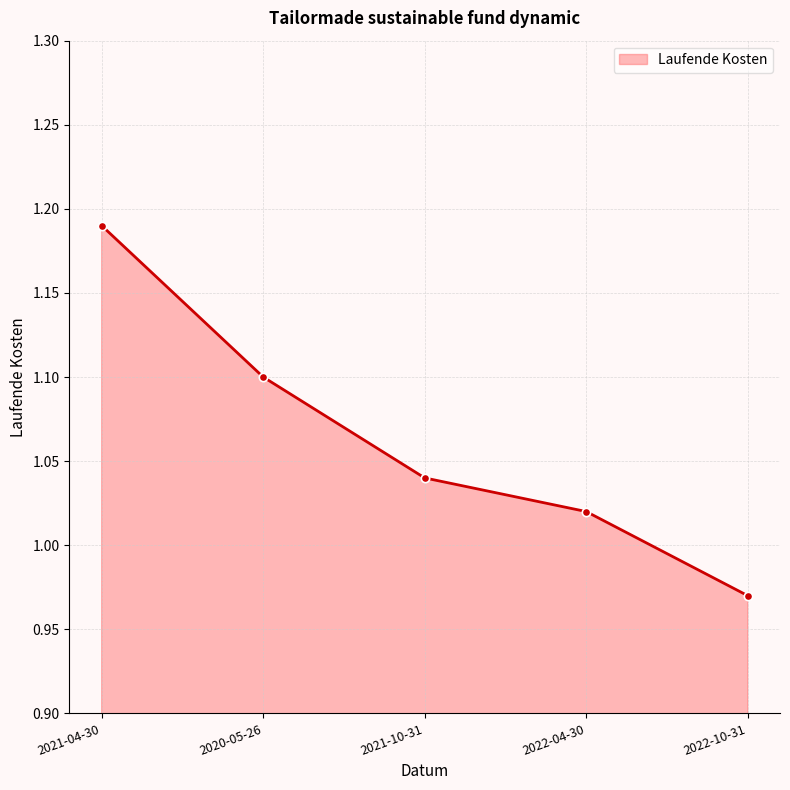

The chart shows a value of 1.9 at 2021-04-30. True or false?

False